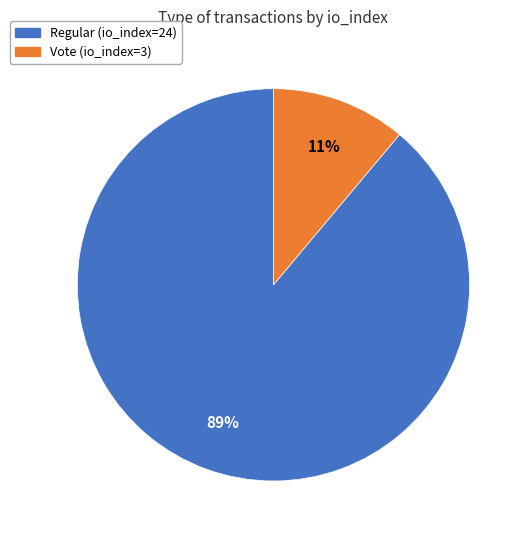

To the nearest percent, what is the average slice percentage?

50%